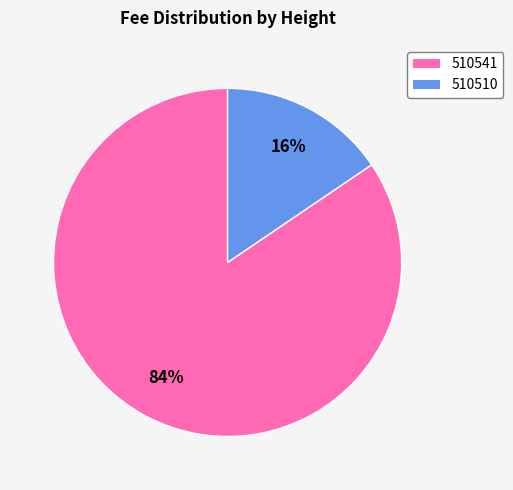

Rank the categories by value from highest to lowest.

510541, 510510